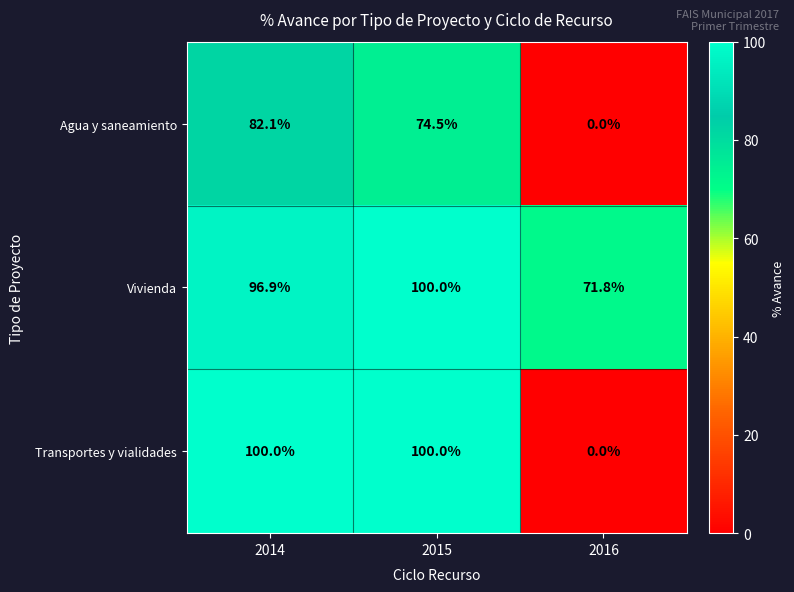

At how many categories does at least one series exceed 7?

3